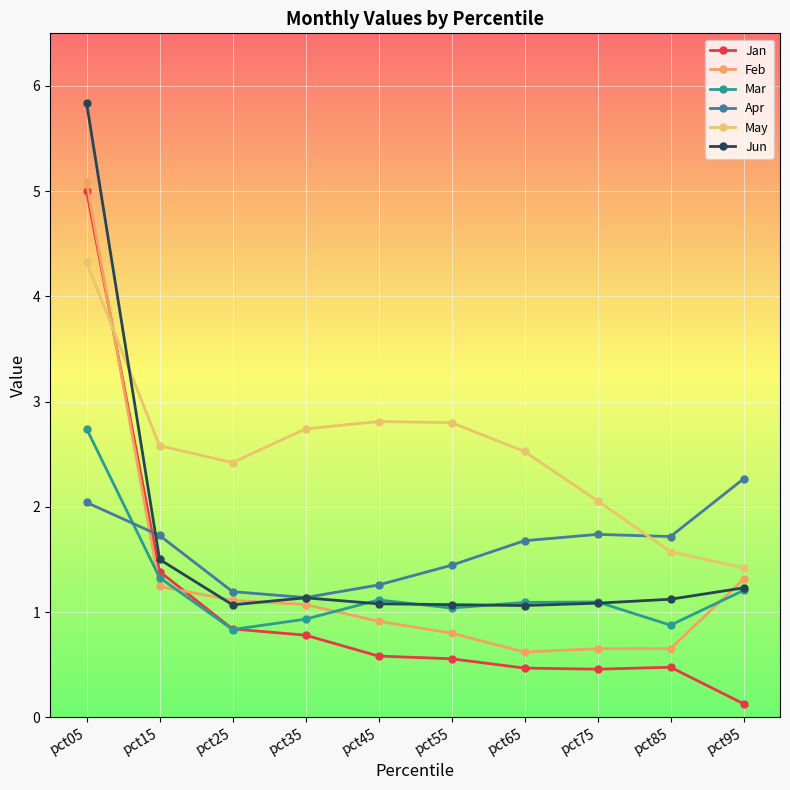

Between pct35 and pct85, which is larger?

pct35